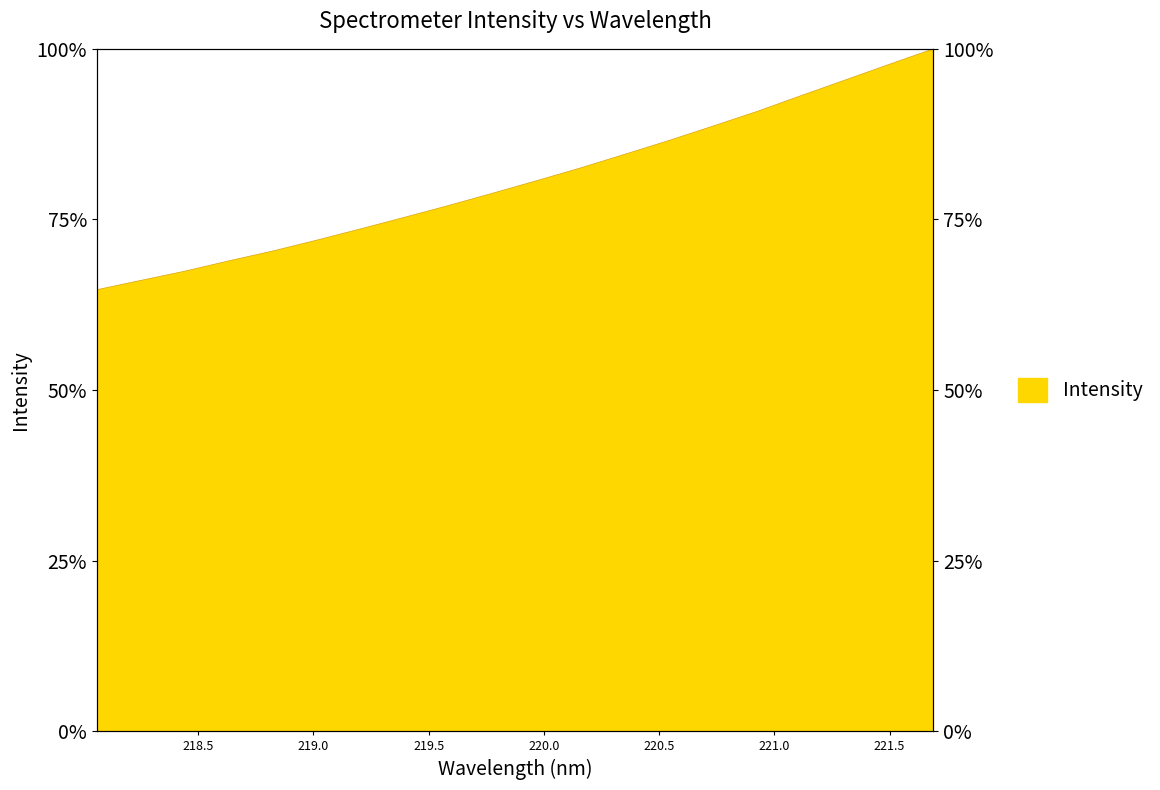

What is the average value?

80.7